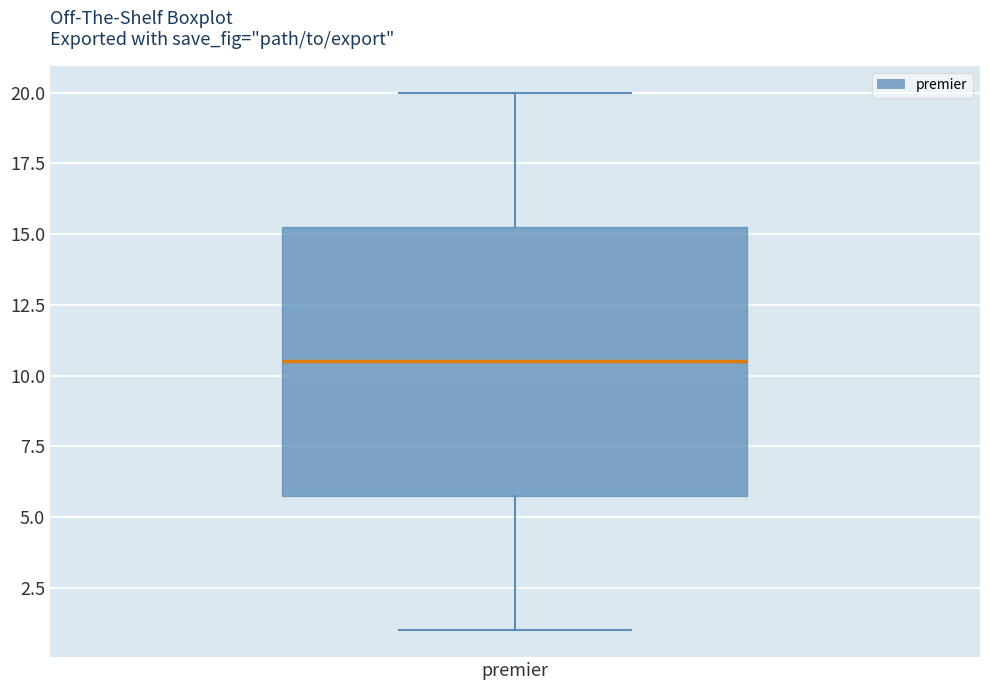

Where does the lower whisker of the box for premier end on the y-axis? The values are not printed on the chart, so give them approximately, as read against the axis.

1.0